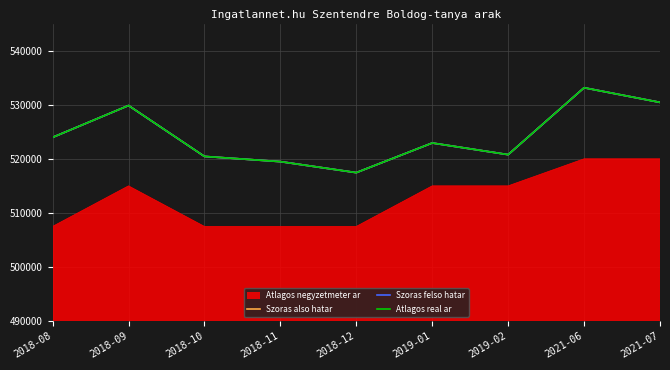

What is the greatest value displayed?

533133